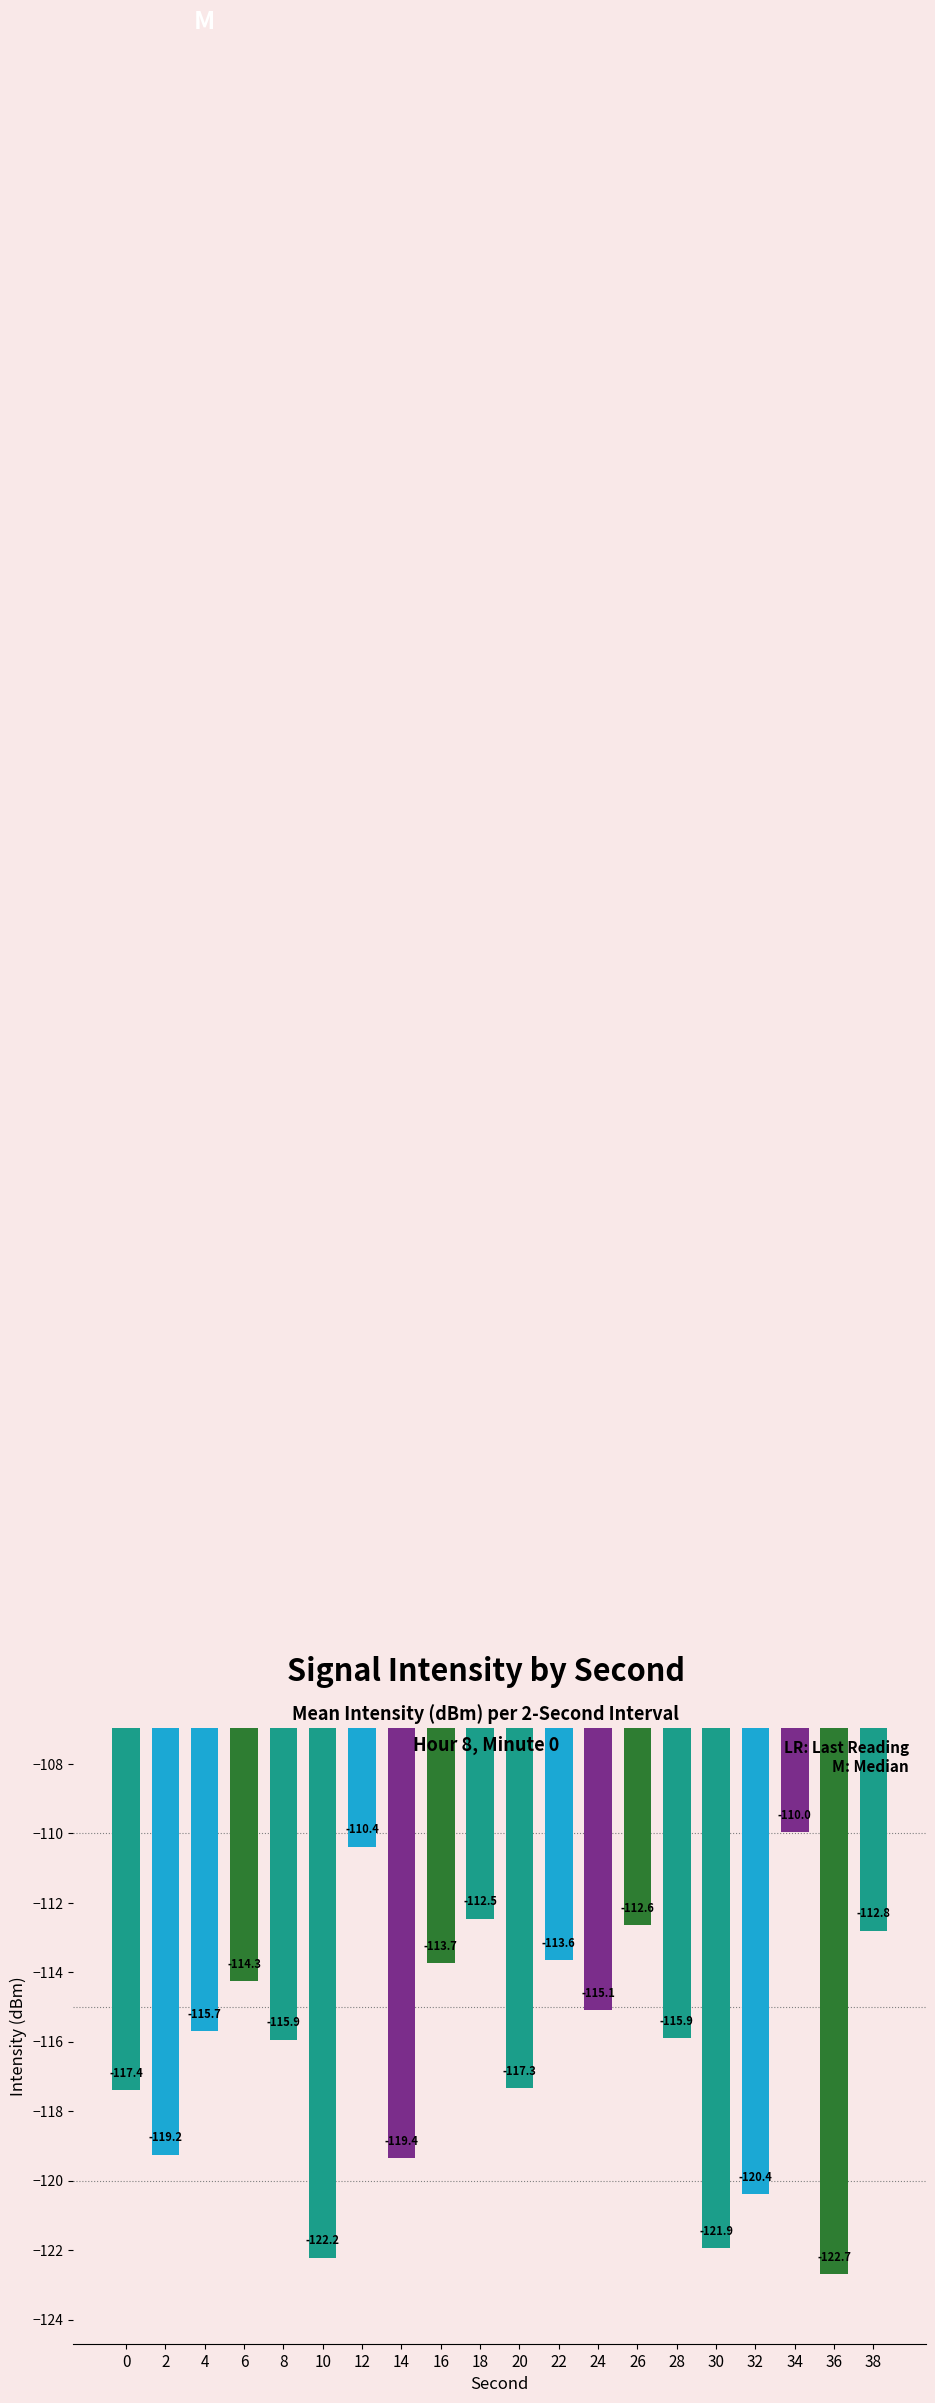

What is the average value?

-116.2